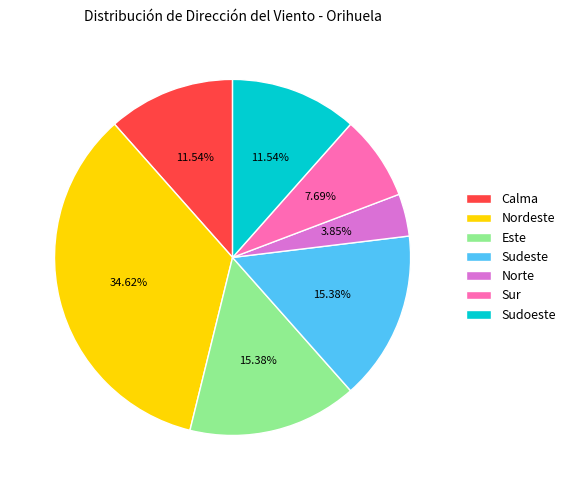

How many segments does this pie chart have?

7